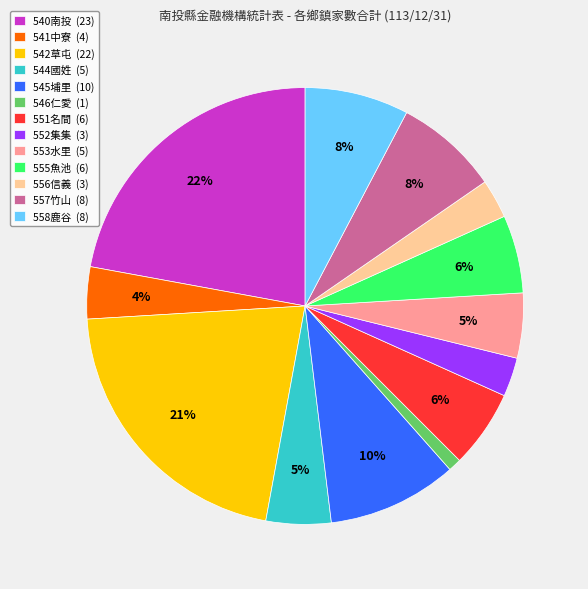

To the nearest percent, what is the difference between the 545埔里 (10) and 557竹山 (8) slice percentages?

2%